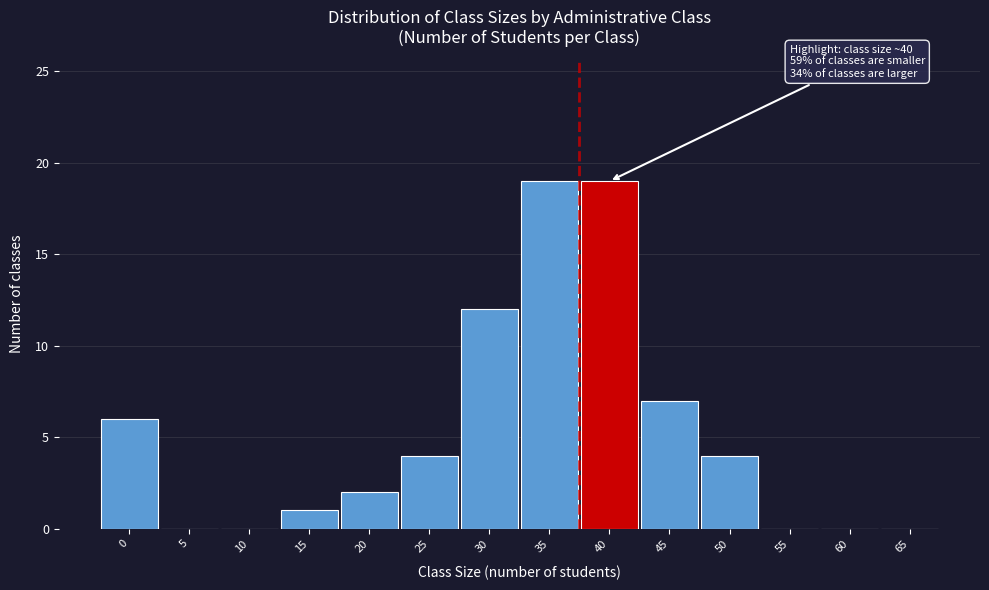

Reading left to right, transcribe all the data shown in this chart.

0=6	5=0	10=0	15=1	20=2	25=4	30=12	35=19	40=19	45=7	50=4	55=0	60=0	65=0